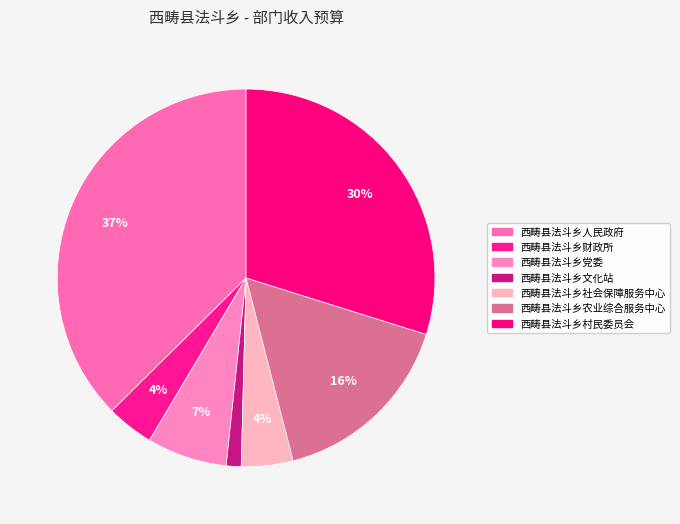

What is the smallest slice in the pie chart?

西畴县法斗乡文化站